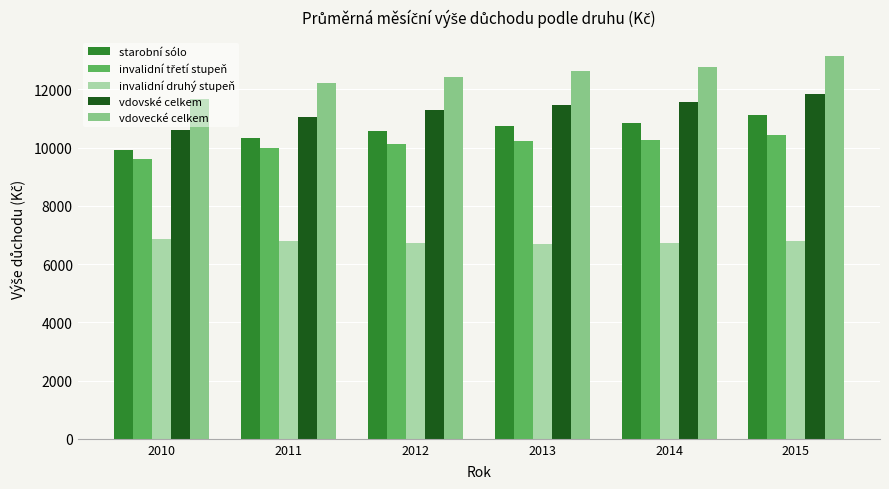

What is the maximum value for vdovecké celkem?

13139